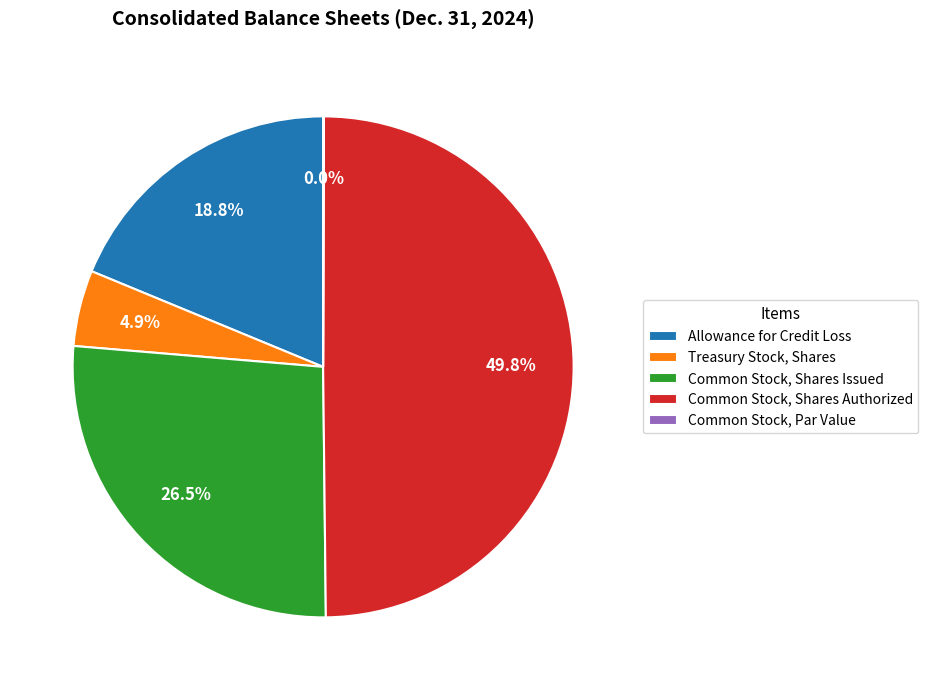

Between Allowance for Credit Loss and Common Stock, Shares Authorized, which is larger?

Common Stock, Shares Authorized